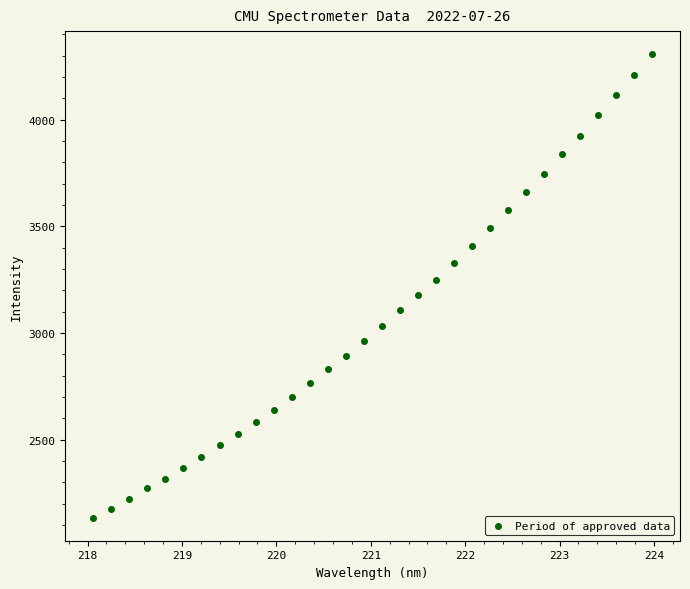

What is the range of X values (max minus min)?

5.9